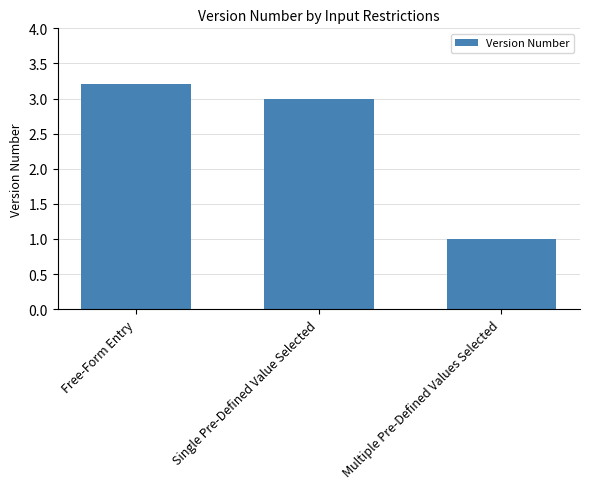

Reading left to right, what are all the values shown in this chart?

3.2	3.0	1.0